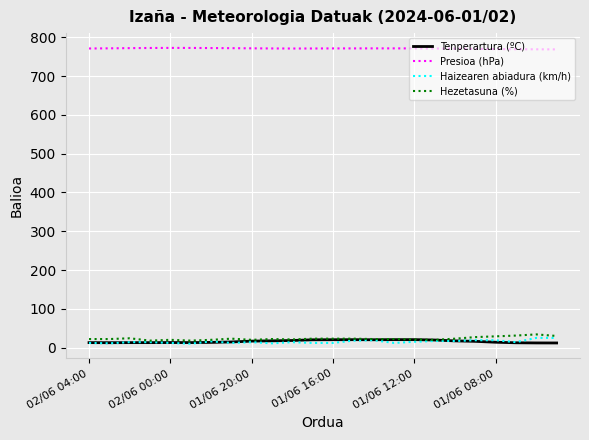

True or false: Presioa (hPa) and Haizearen abiadura (km/h) cross at least once.

False